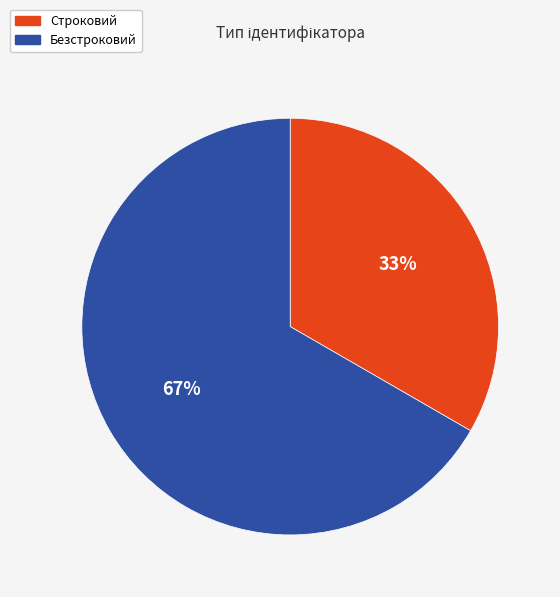

To the nearest percent, what portion does Безстроковий represent?

67%